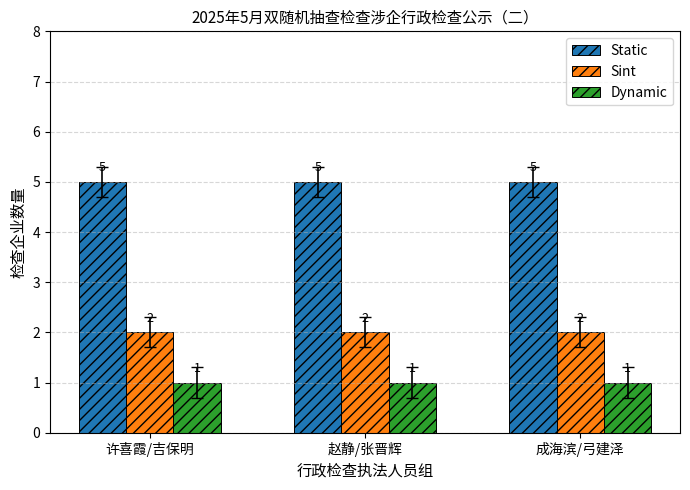

How many bars are there in total?

9